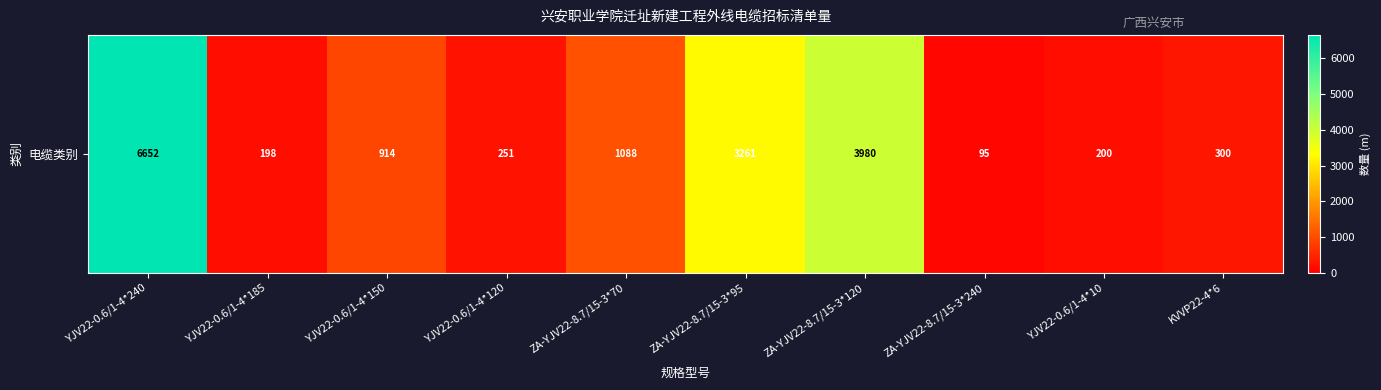

What is the greatest value displayed?

6652